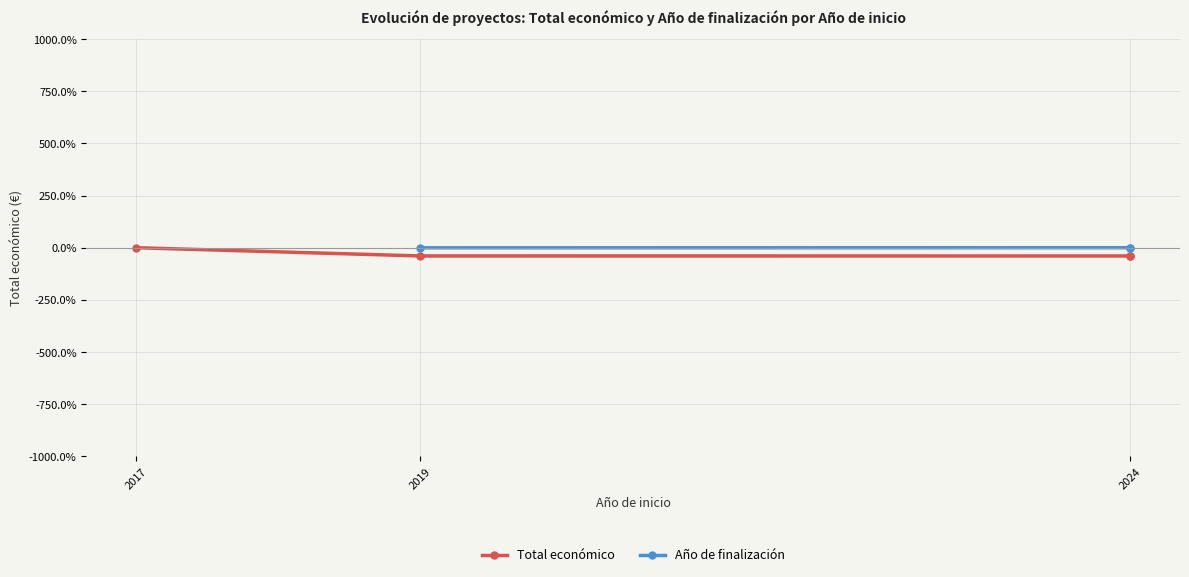

Between 2024 and 2017, which is larger?

2017